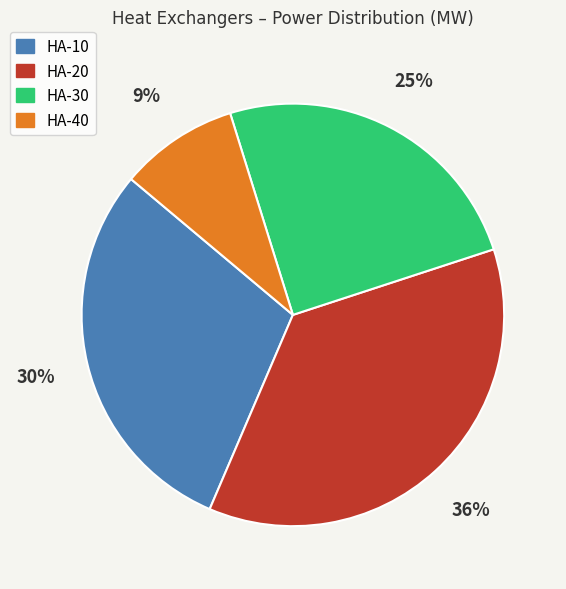

How many segments does this pie chart have?

4